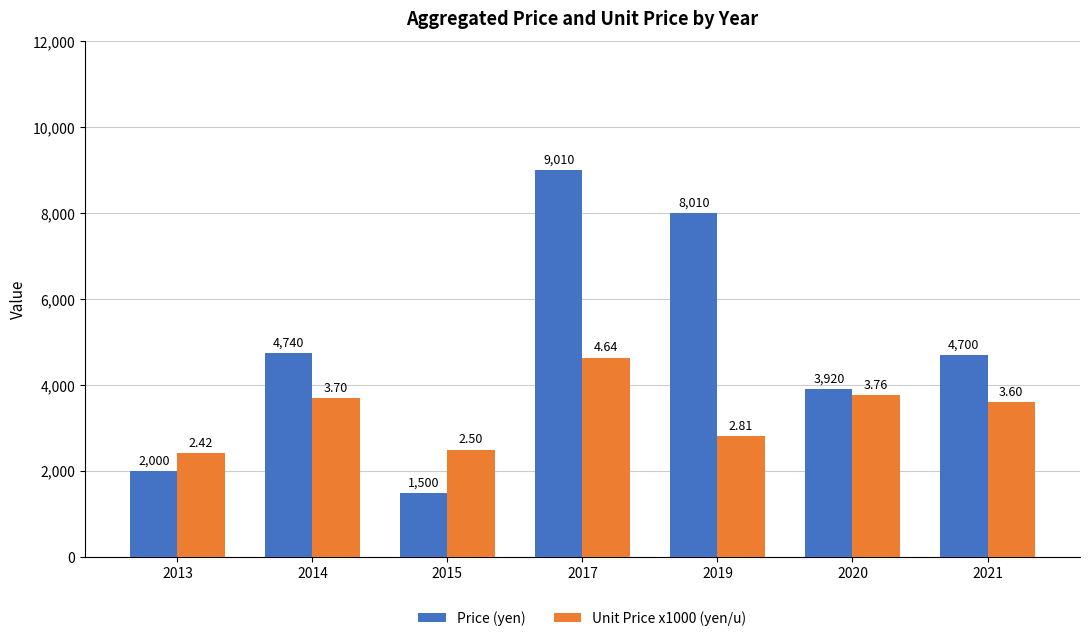

At which label does Price (yen) reach its minimum?

2015